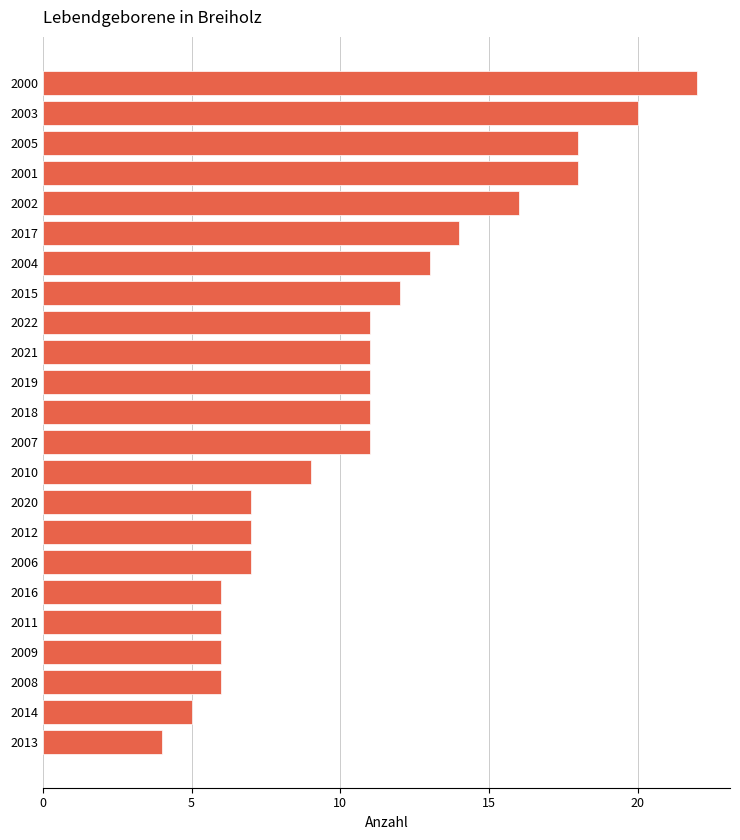

Reading top to bottom, what are all the values shown in this chart?

22	20	18	18	16	14	13	12	11	11	11	11	11	9	7	7	7	6	6	6	6	5	4